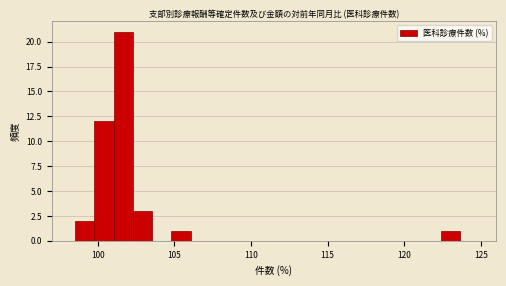

Read against the x-axis, roughly where is the centre of the tallest bar?

101.5